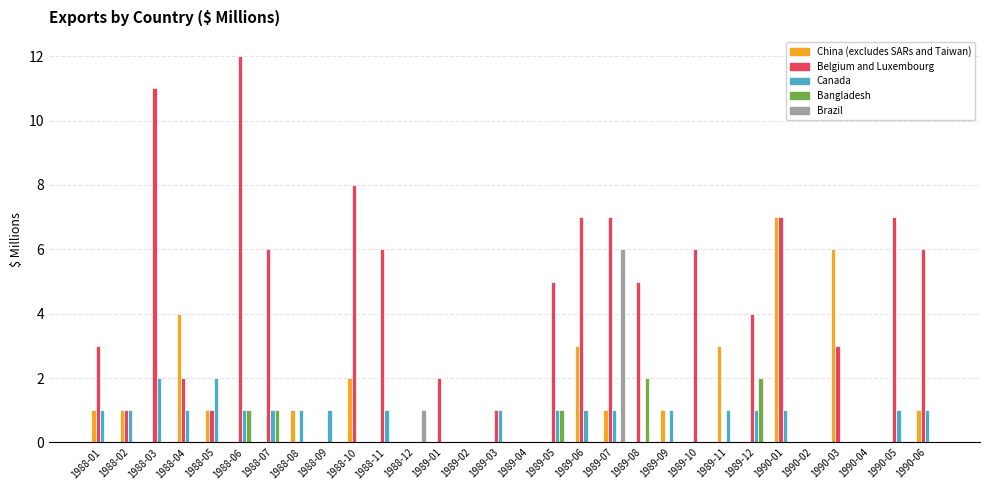

True or false: China (excludes SARs and Taiwan) has a value of 0 at 1989-12.

True